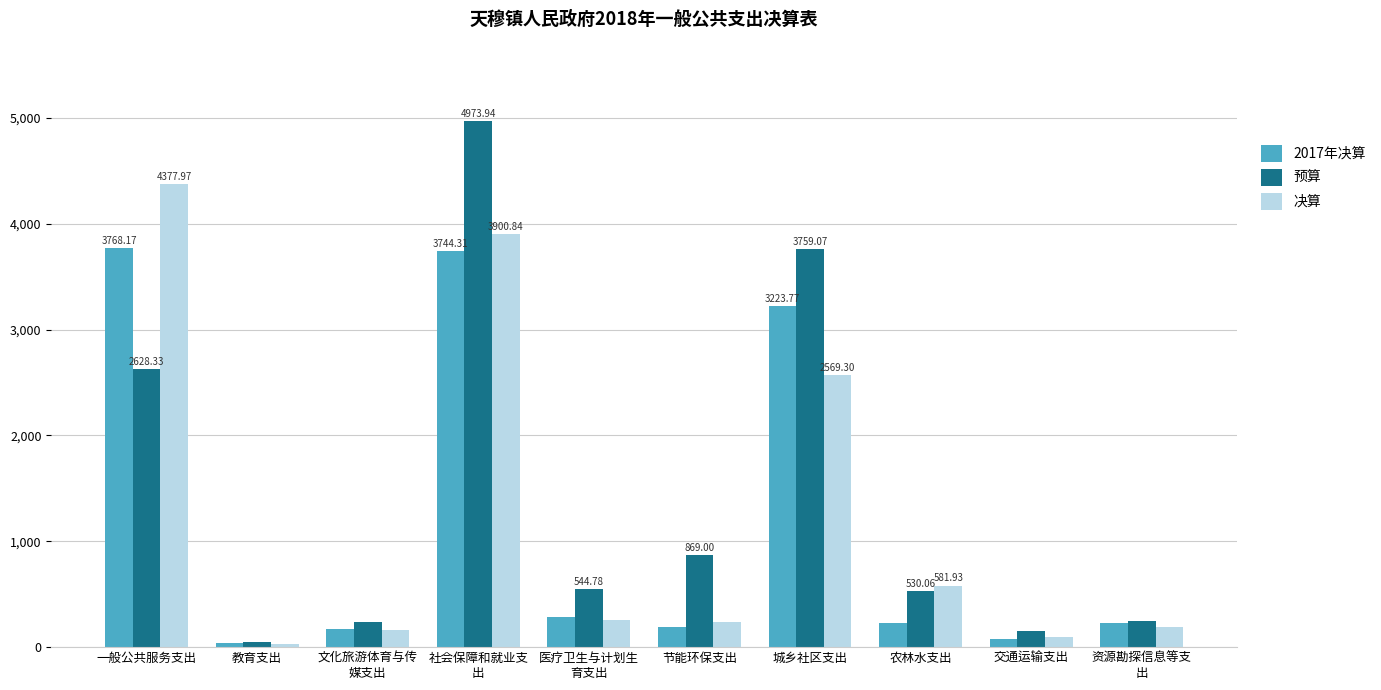

How many bars are there in total?

30